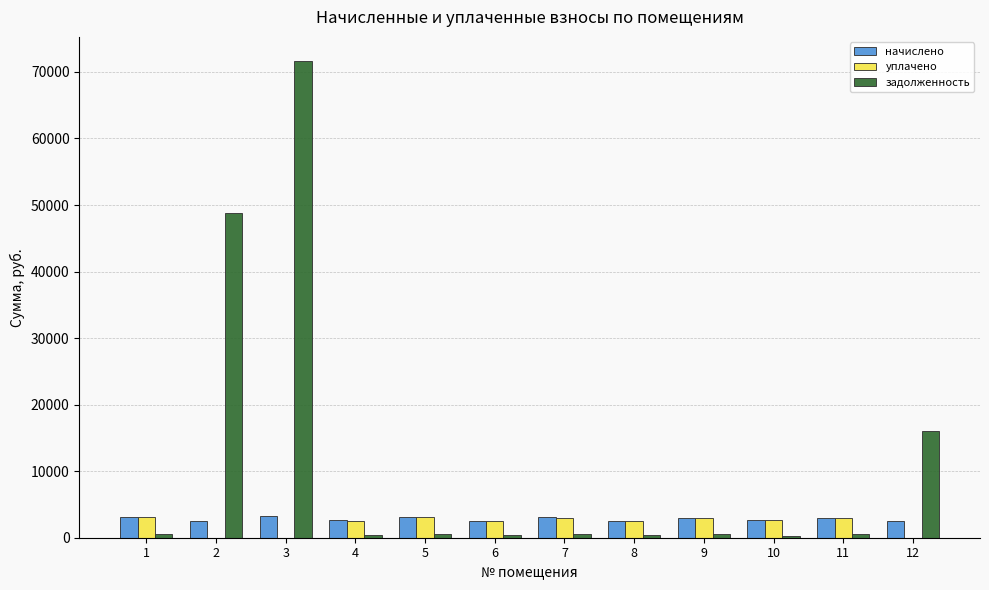

At which label does задолженность first exceed 507?

1